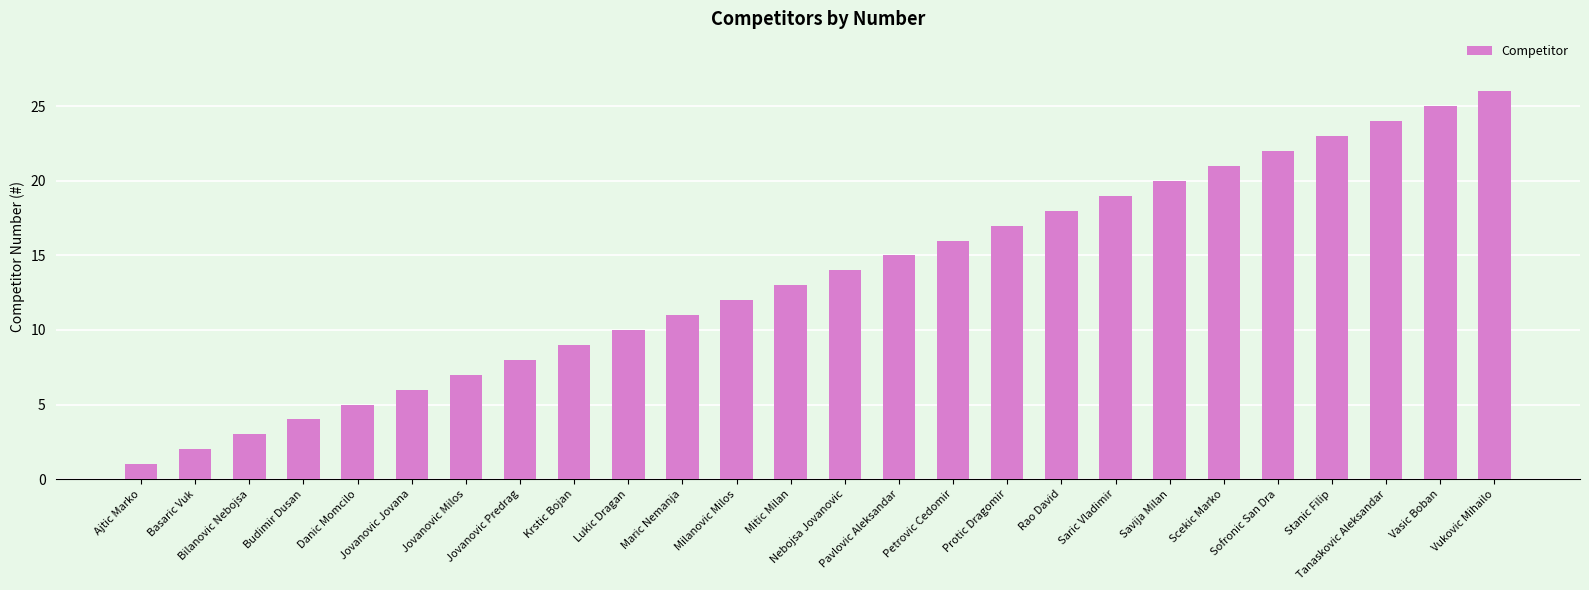

Does the chart contain stacked bars?

No